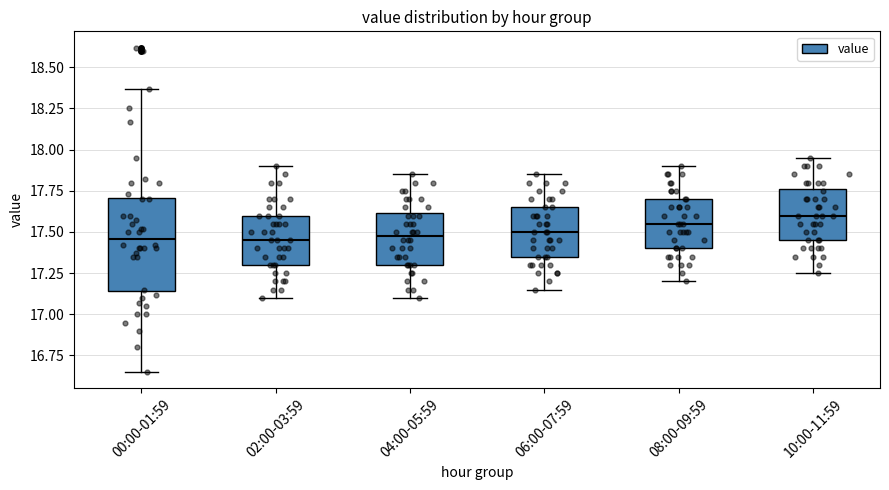

Which box is the tallest, from its lower edge to its upper edge?

00:00-01:59